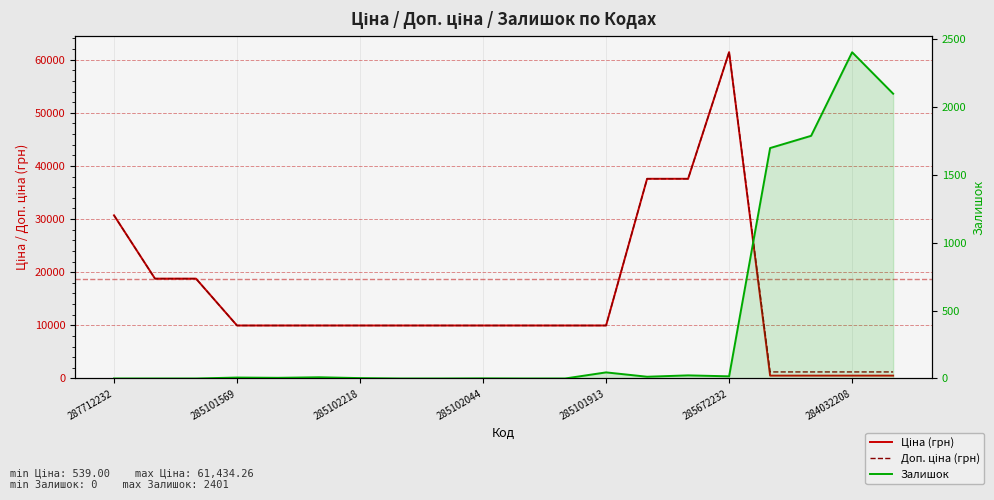

At which label is Доп. ціна (грн) closest to 31334?

287712232